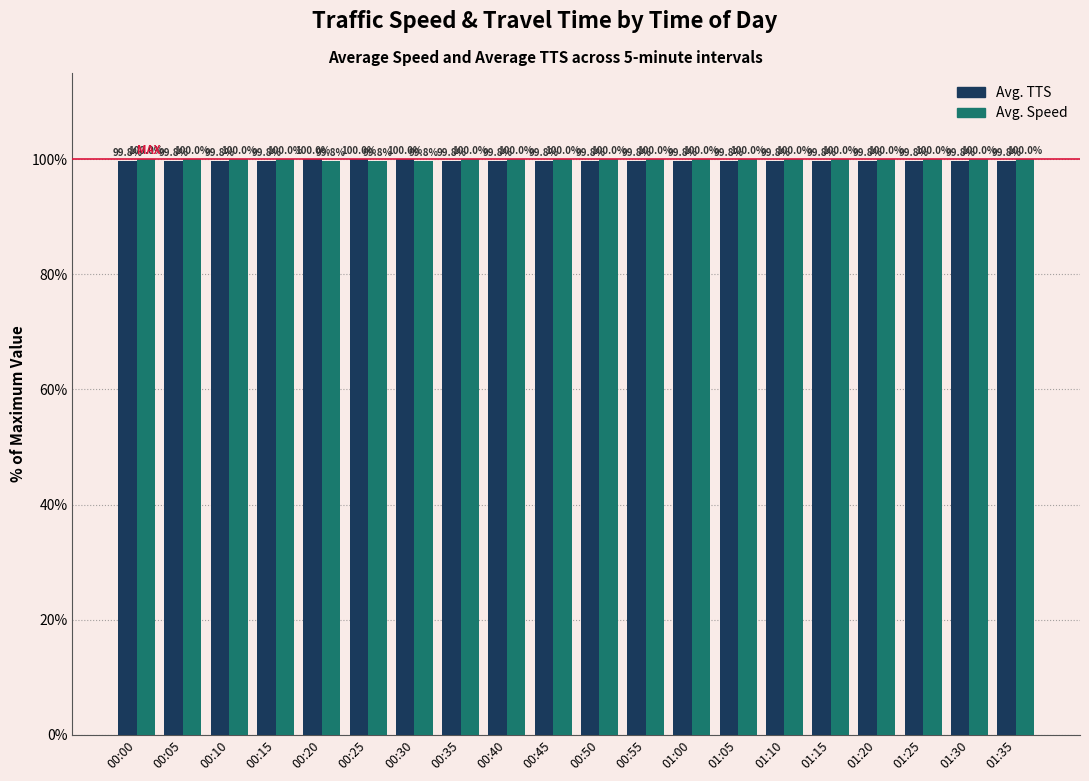

Does the chart contain stacked bars?

No